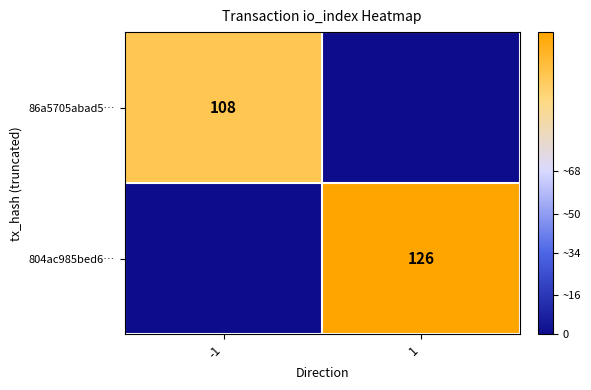

How many distinct data groups are displayed?

2